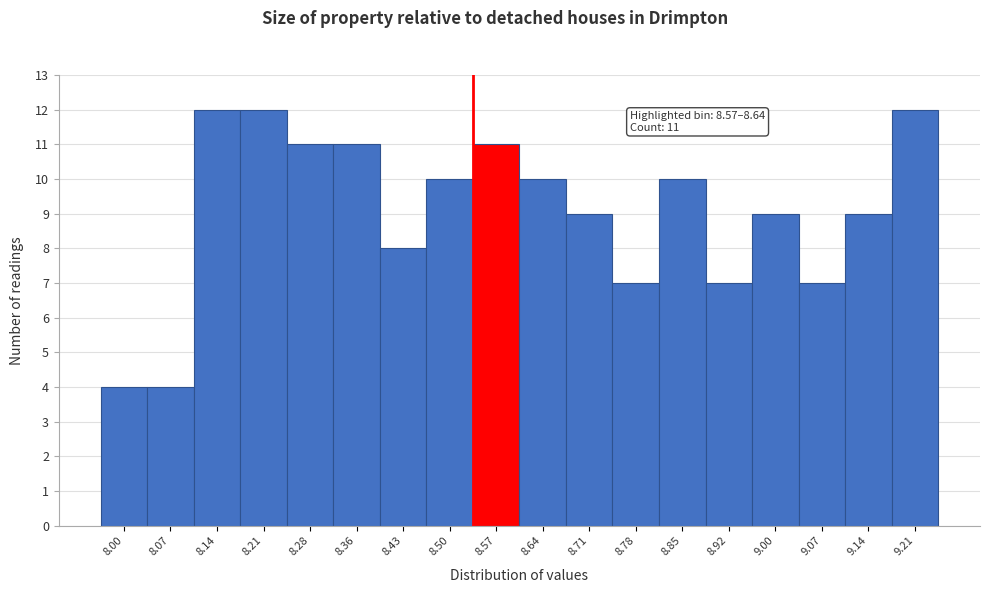

Reading left to right, what are all the values shown in this chart?

4	4	12	12	11	11	8	10	11	10	9	7	10	7	9	7	9	12